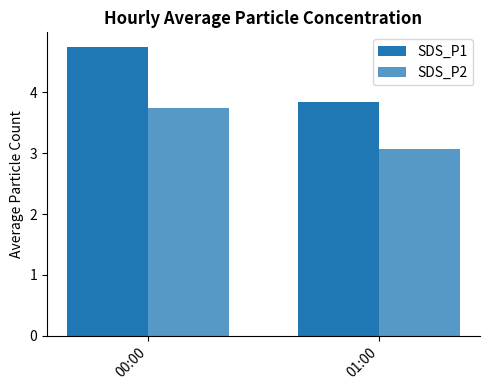

How many values in the SDS_P1 series exceed 4?

1